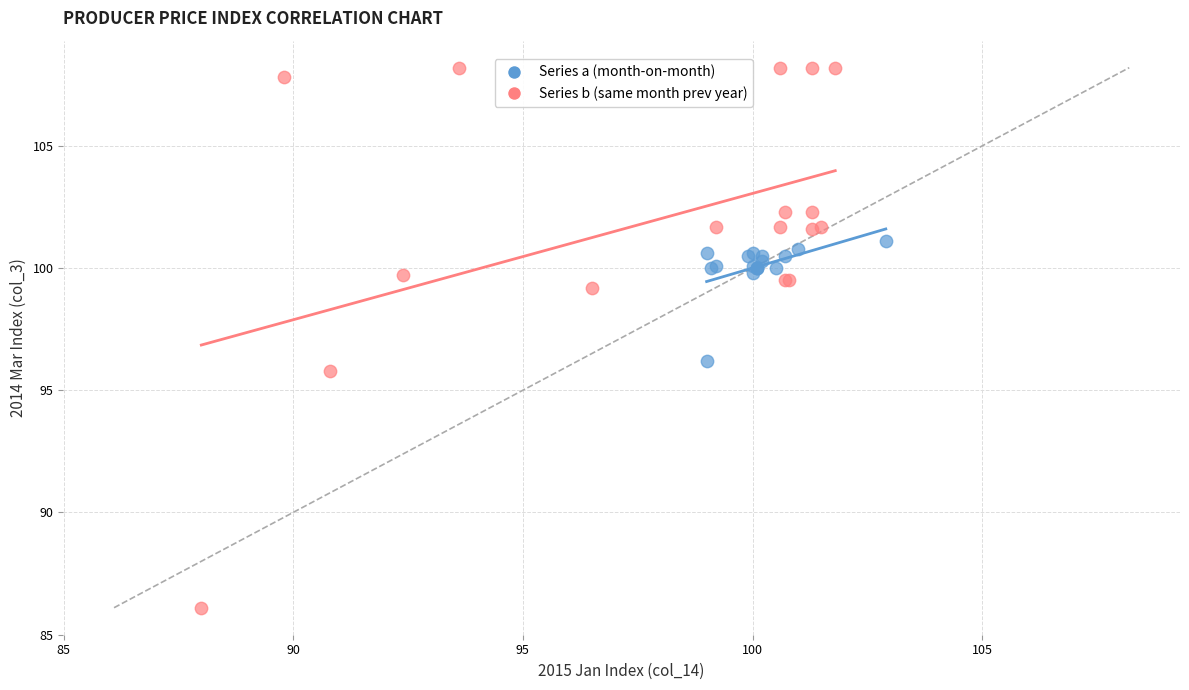

Which series reaches the minimum Y coordinate?

Series b (same month prev year)